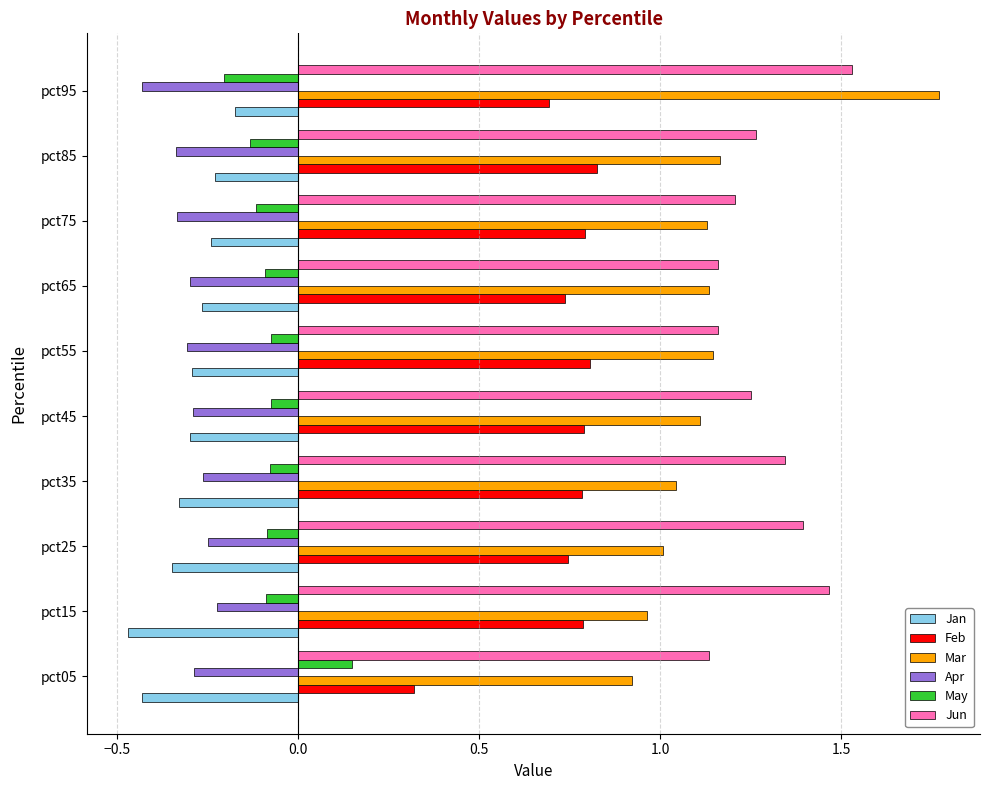

Which series has the widest spread of values?

Mar